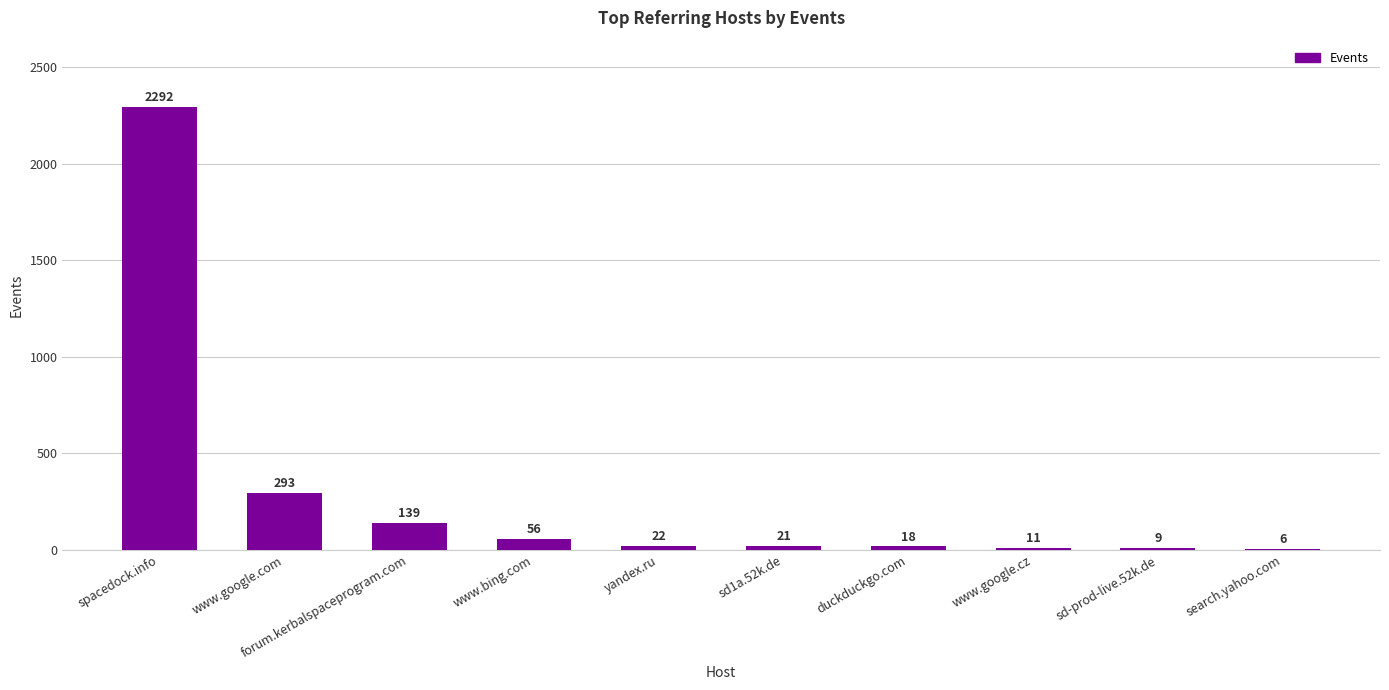

Is it true that the value at search.yahoo.com is 6?

True